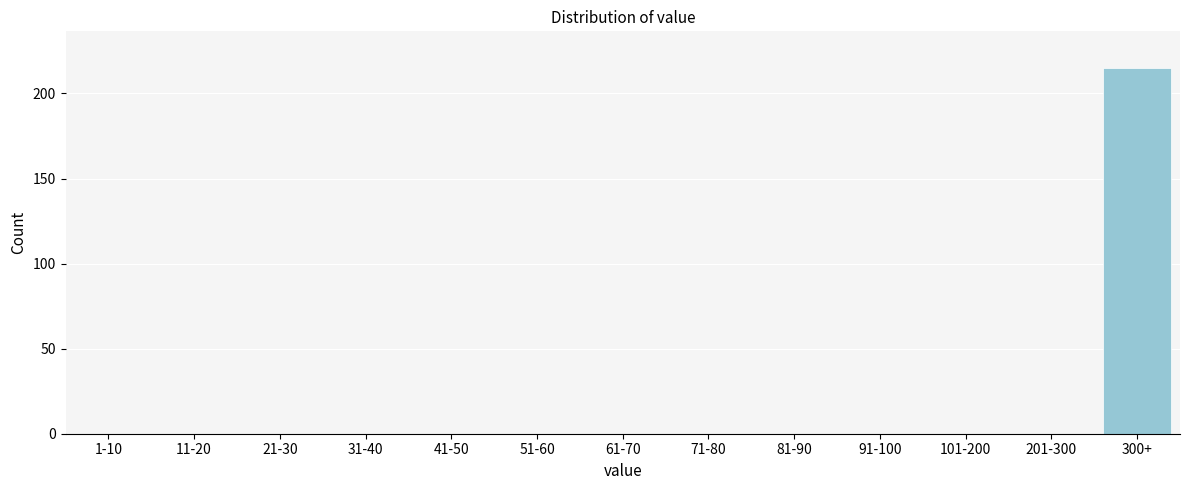

Reading left to right, transcribe all the data shown in this chart.

1-10=0	11-20=0	21-30=0	31-40=0	41-50=0	51-60=0	61-70=0	71-80=0	81-90=0	91-100=0	101-200=0	201-300=0	300+=215